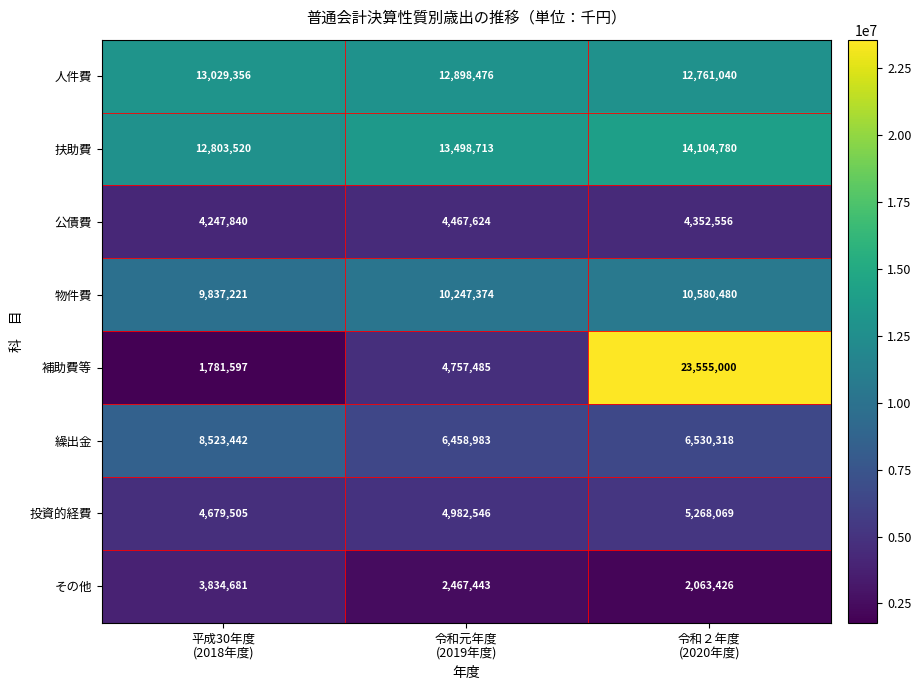

Reading right to left, list all the values displayed in this chart.

人件費: 12761040	12898476	13029356
扶助費: 14104780	13498713	12803520
公債費: 4352556	4467624	4247840
物件費: 10580480	10247374	9837221
補助費等: 23555000	4757485	1781597
繰出金: 6530318	6458983	8523442
投資的経費: 5268069	4982546	4679505
その他: 2063426	2467443	3834681